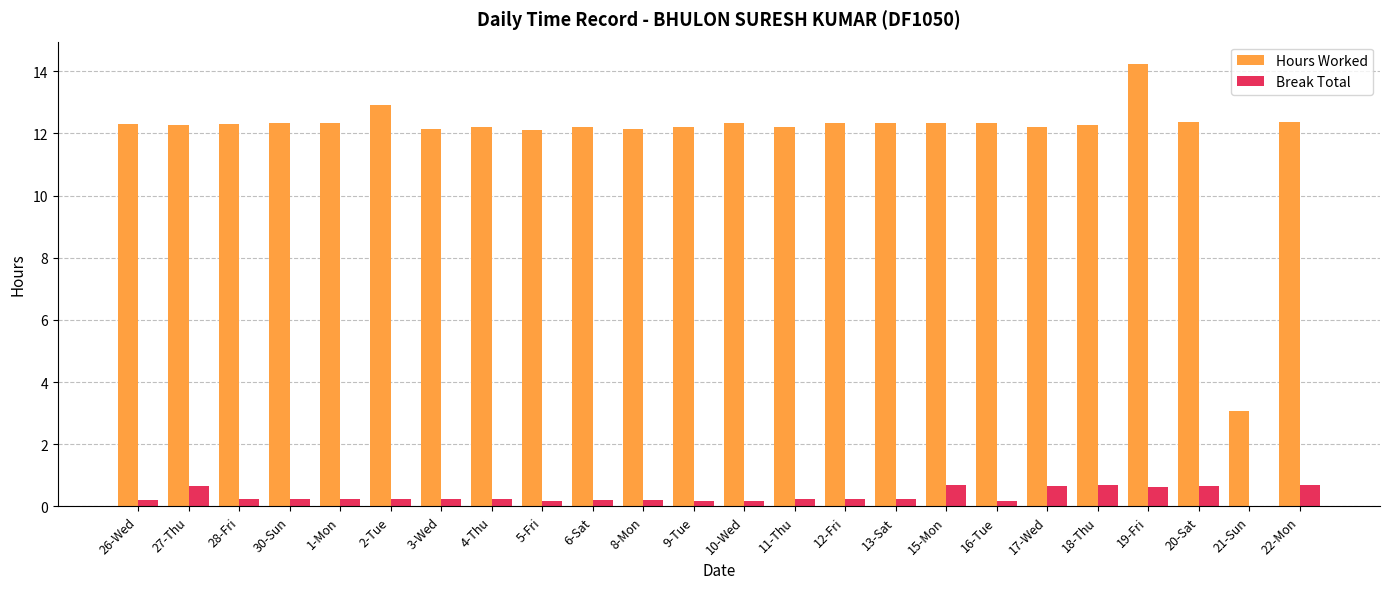

Which series changed the most between 27-Thu and 19-Fri?

Hours Worked